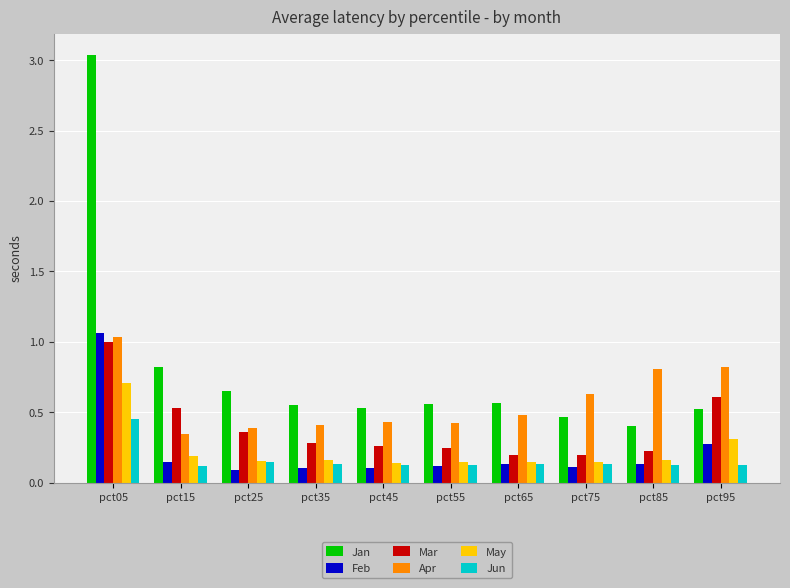

Between pct05 and pct85, which series saw the biggest shift?

Jan